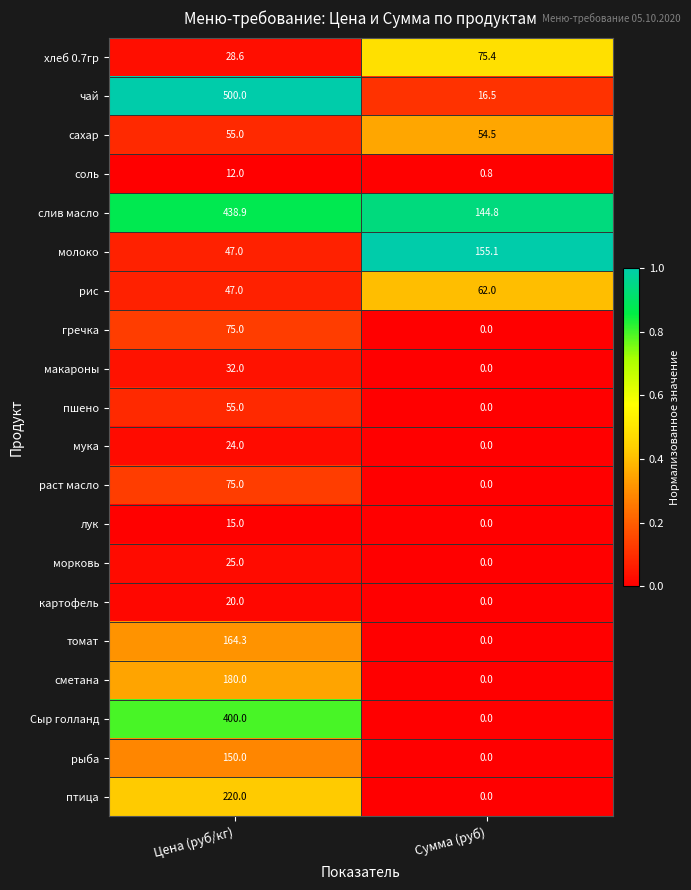

The value of рыба at Сумма (руб) is 0.0. True or false?

True